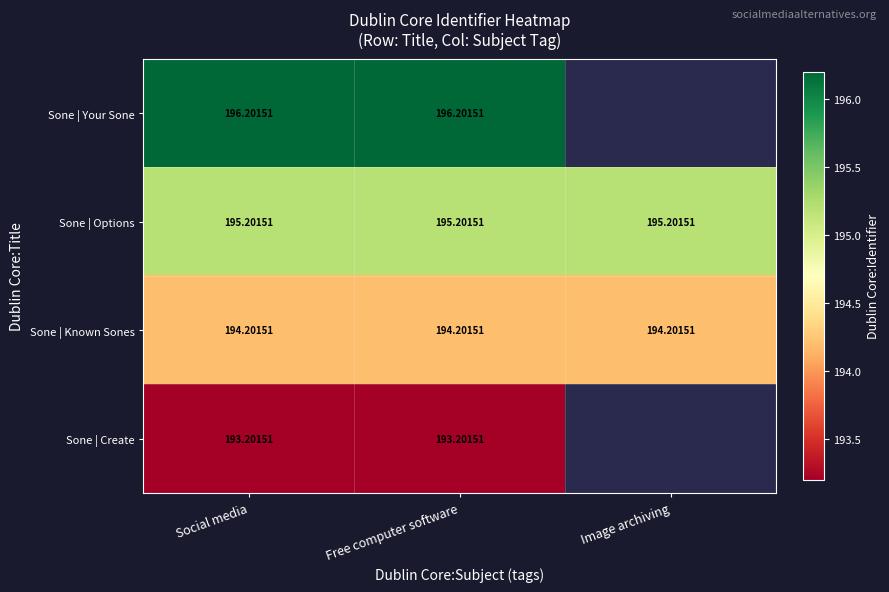

What is the sum of the Sone | Your Sone values at Social media and Free computer software?

392.4